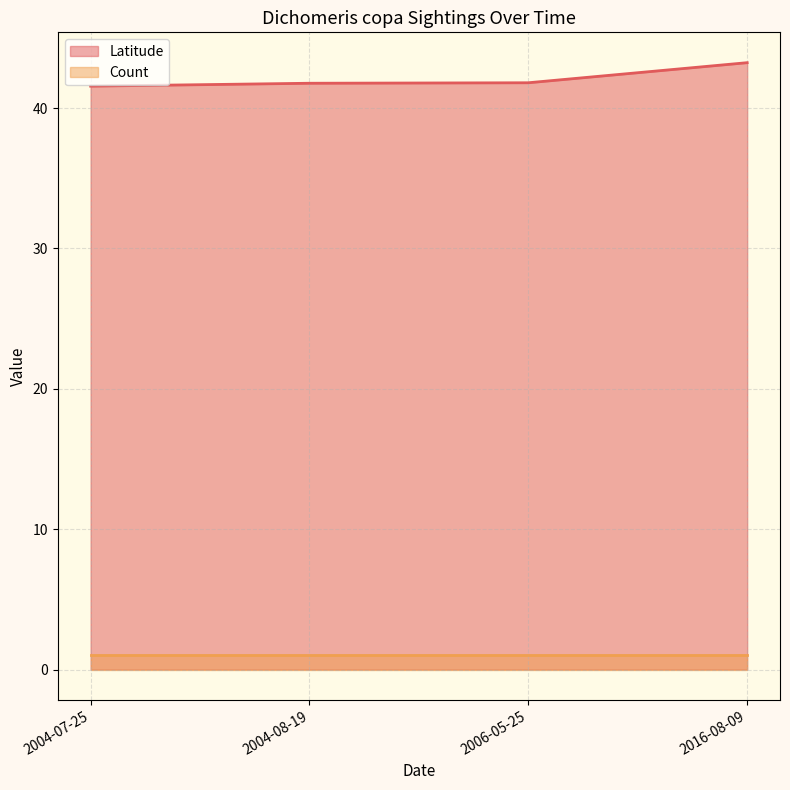

What is the minimum value shown in the chart?

1.0